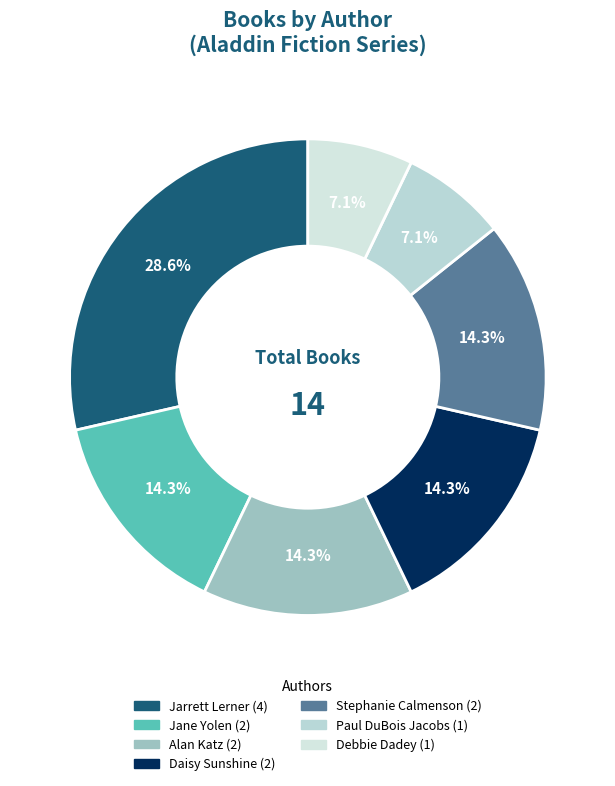

How many slices are in this pie chart?

7